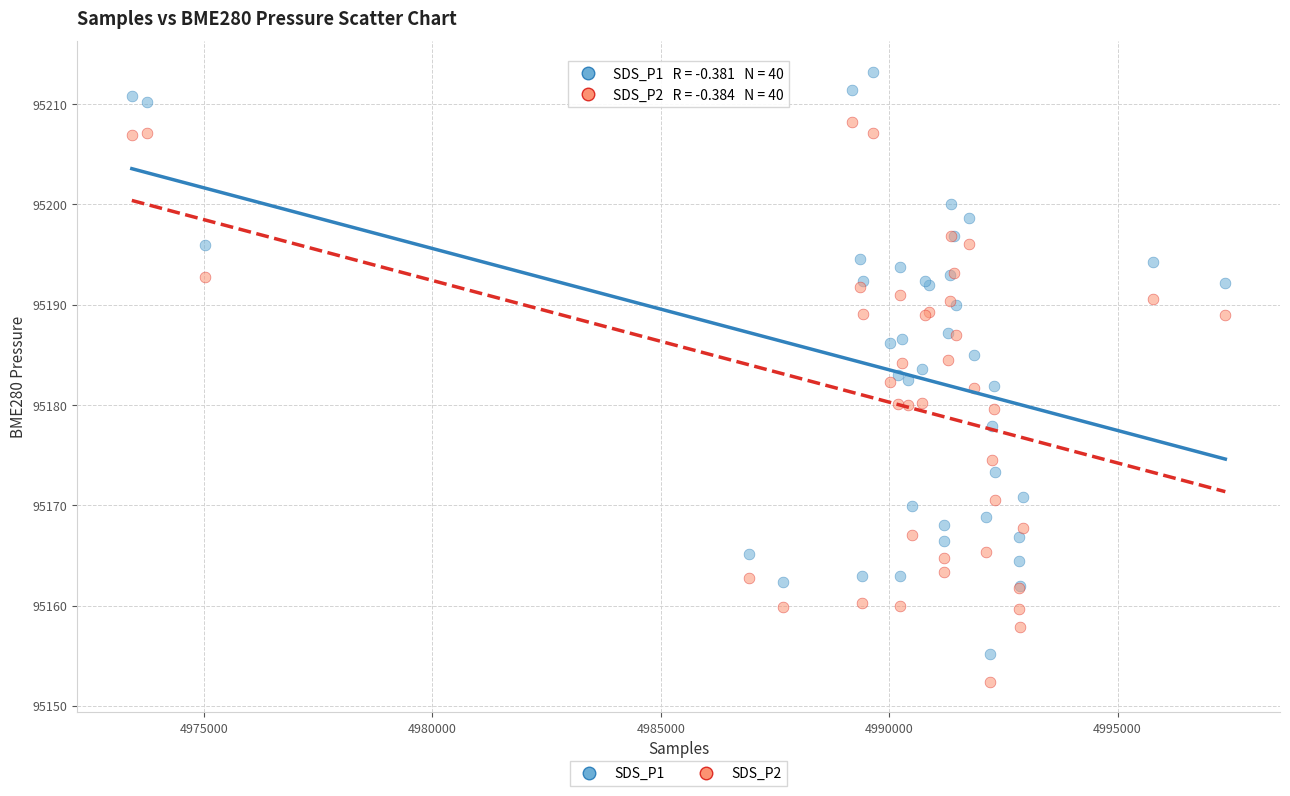

What are all the series names shown in the legend?

SDS_P1, SDS_P2